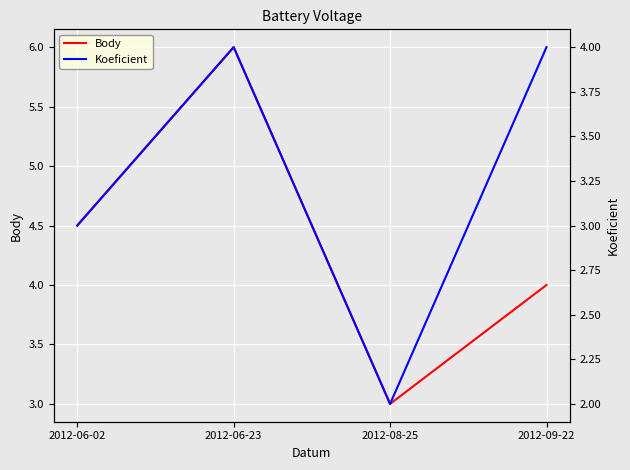

Count the Body values in the range 4 to 6.

3